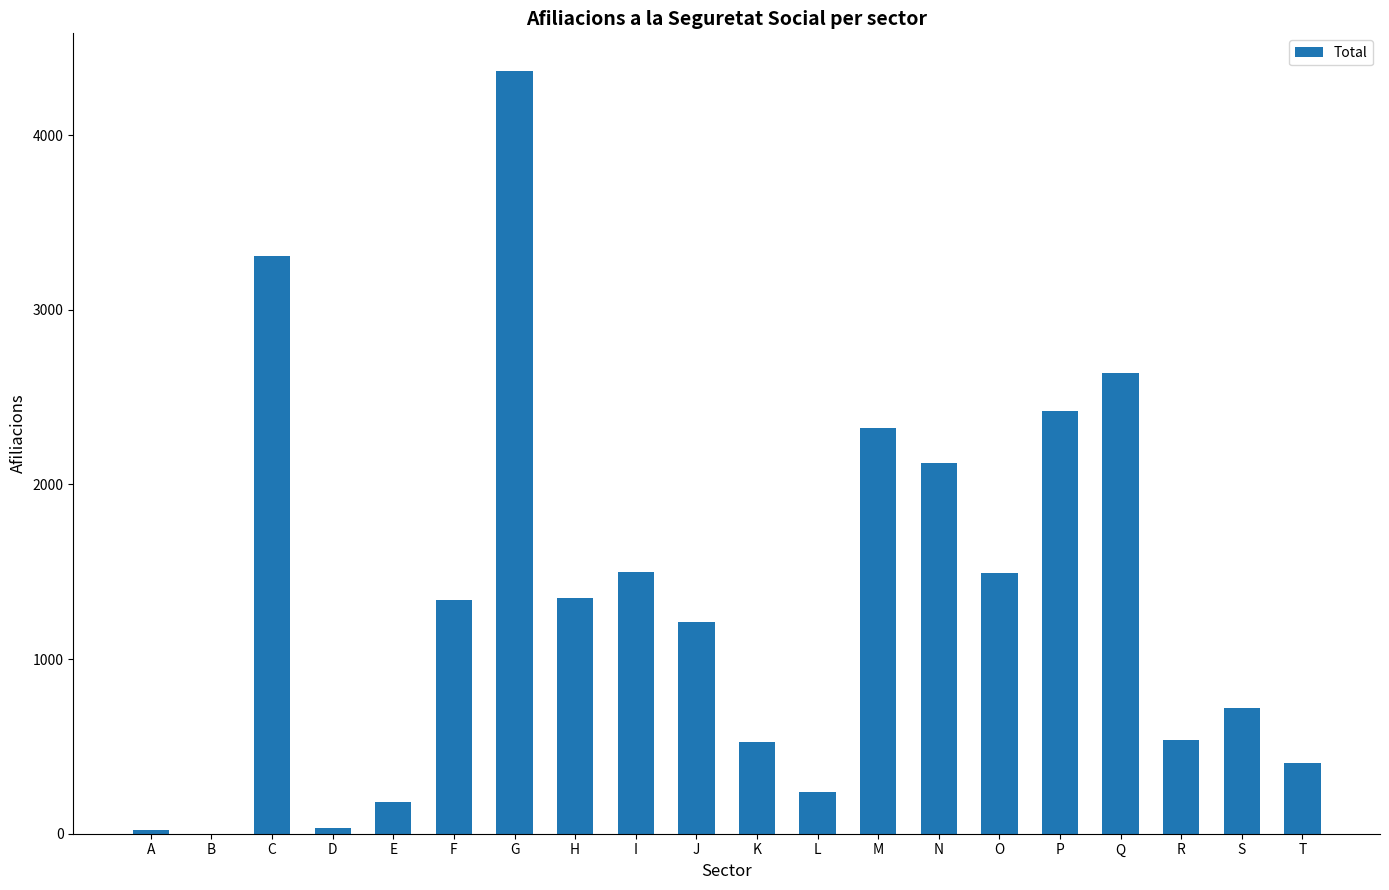

What is the greatest value displayed?

4365